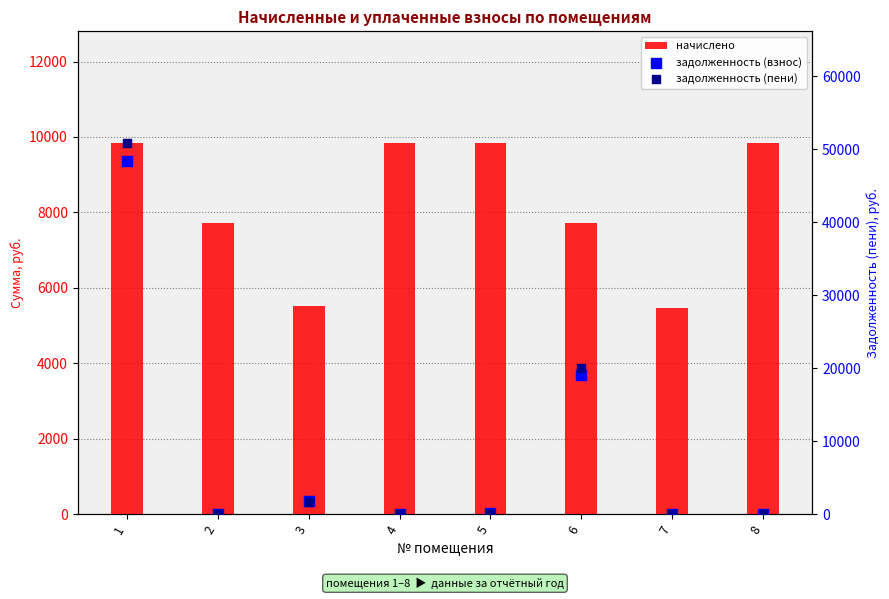

Which series has the largest Y range (max minus min)?

задолженность (пени)